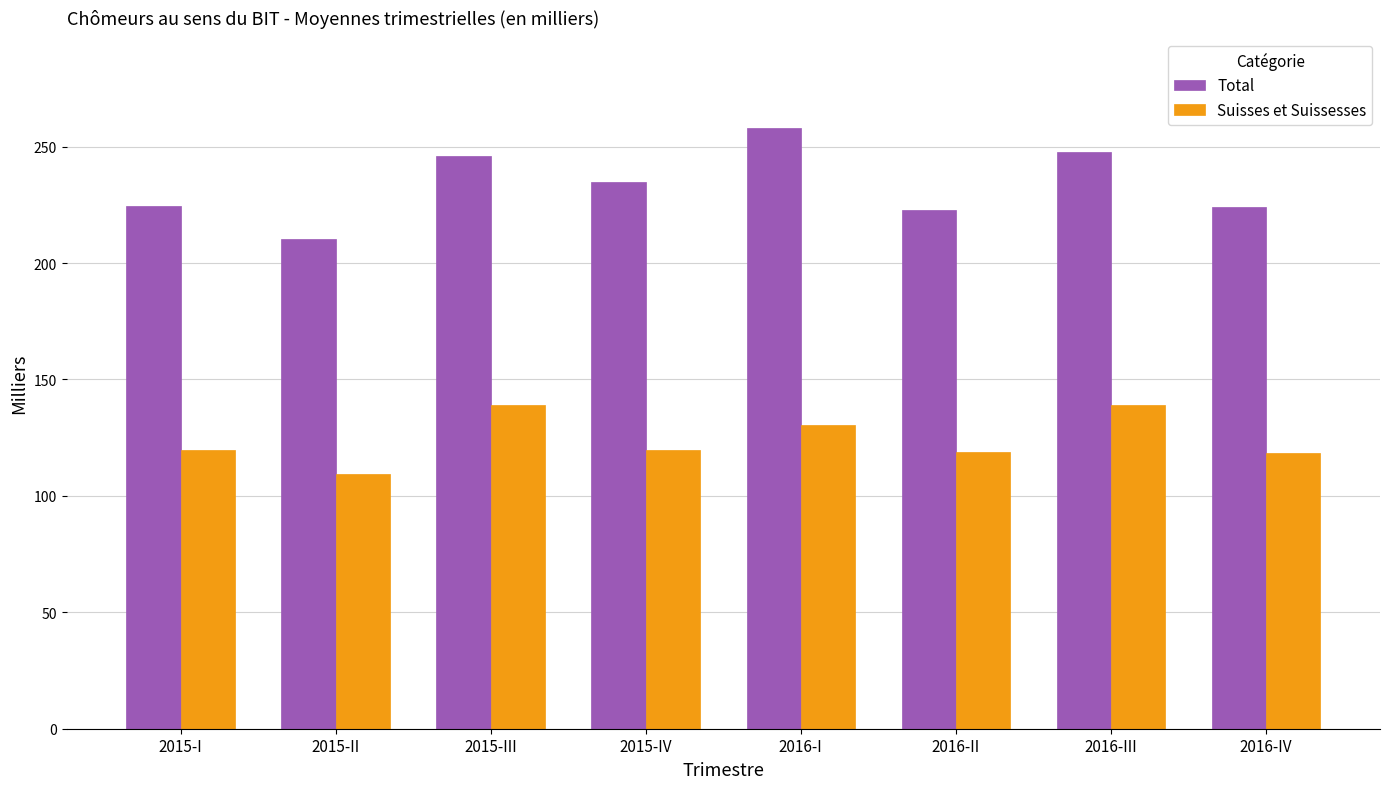

What is the difference between the maximum and minimum values in the Total series?

47.6